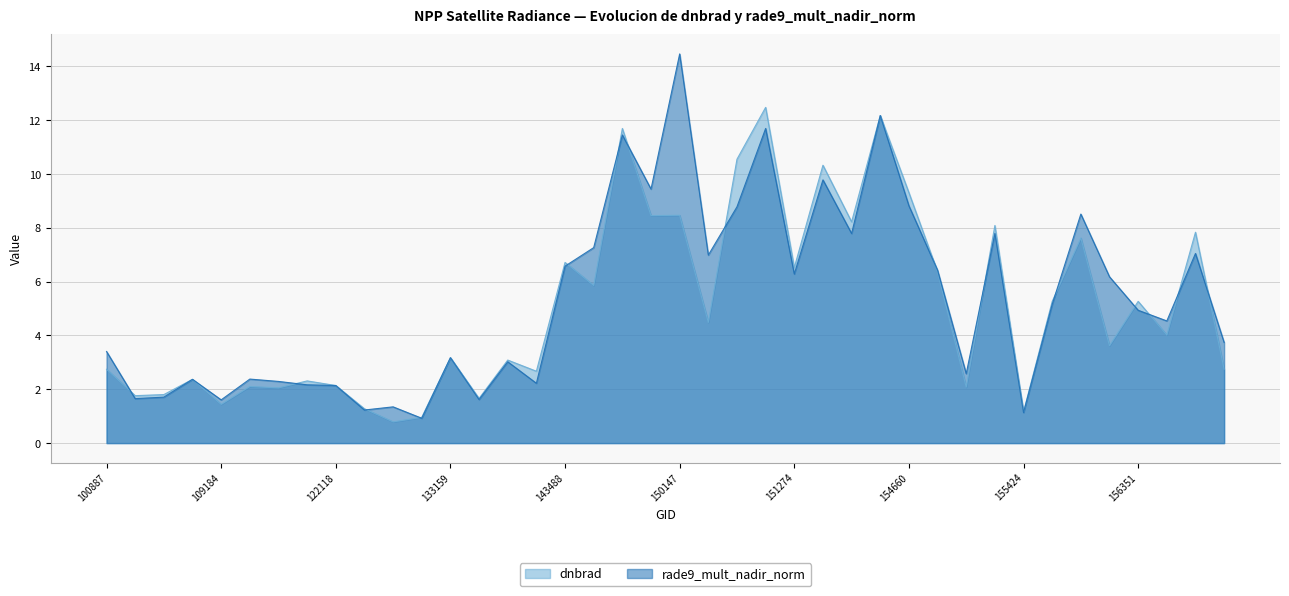

What is the value of the dnbrad point at the 13th from the left?

3.2